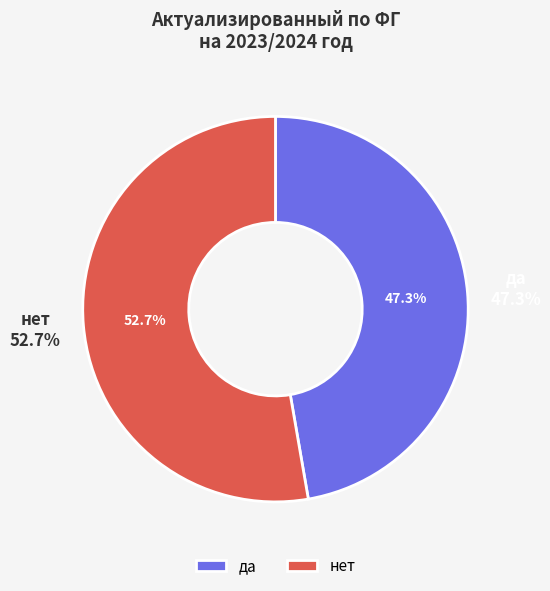

The да slice represents 57% of the pie. True or false?

False